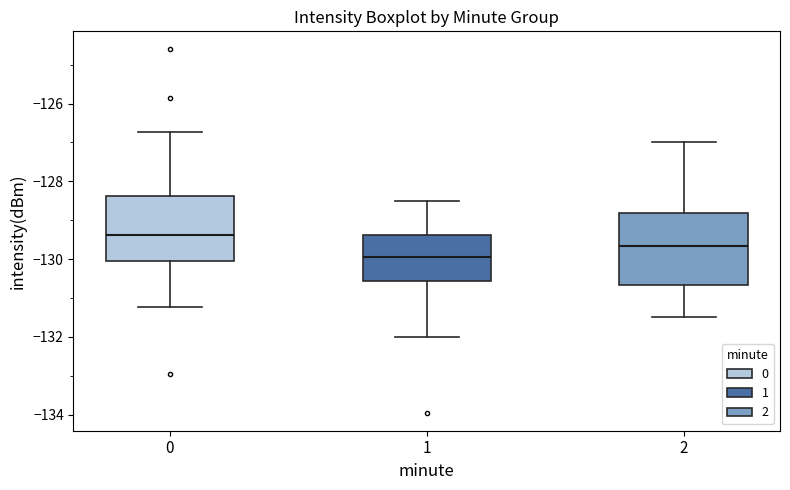

Reading left to right, read every box against the y-axis: the position of its median line, the range the box covers, and the ends of its whiskers. The values are not printed on the chart, so give them approximately, as read against the axis.

0: median -129.4, box -130.0 to -128.4, whiskers -131.2 to -126.8
1: median -130.0, box -130.6 to -129.4, whiskers -132.0 to -128.4
2: median -129.6, box -130.6 to -128.8, whiskers -131.4 to -127.0